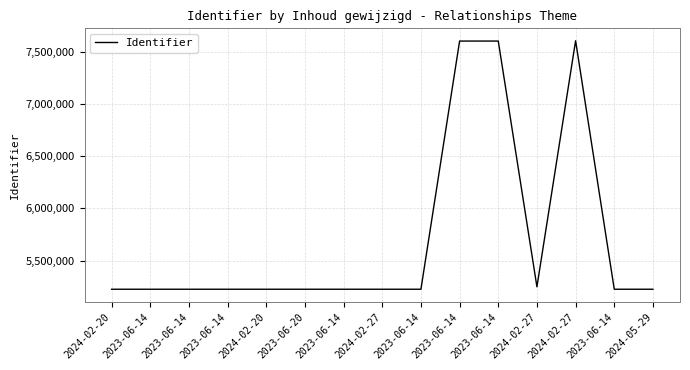

The chart shows a value of 5226030 at 2023-06-14. True or false?

True